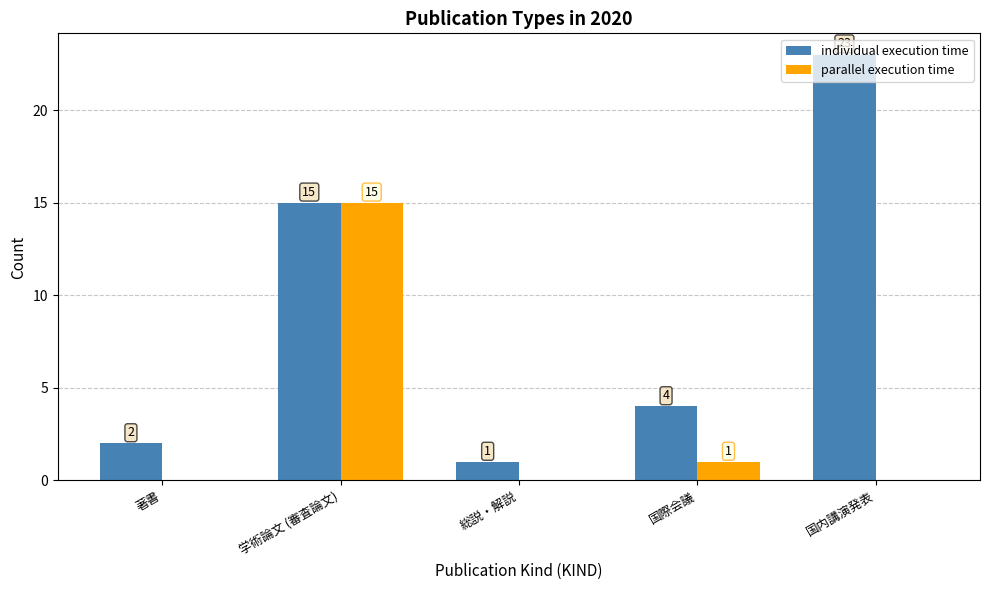

How many positive values does the parallel execution time series have?

2